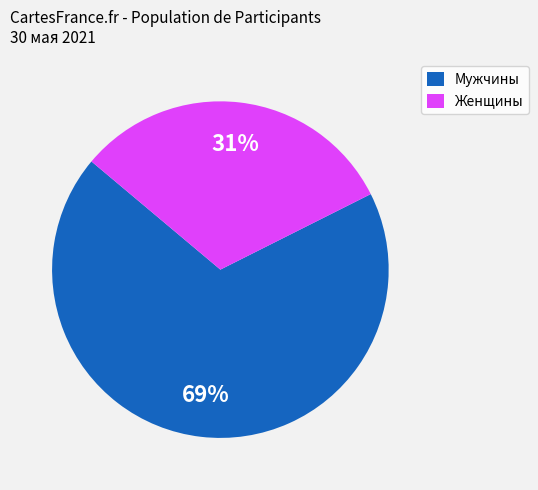

Does Женщины account for over 50% of the chart?

No